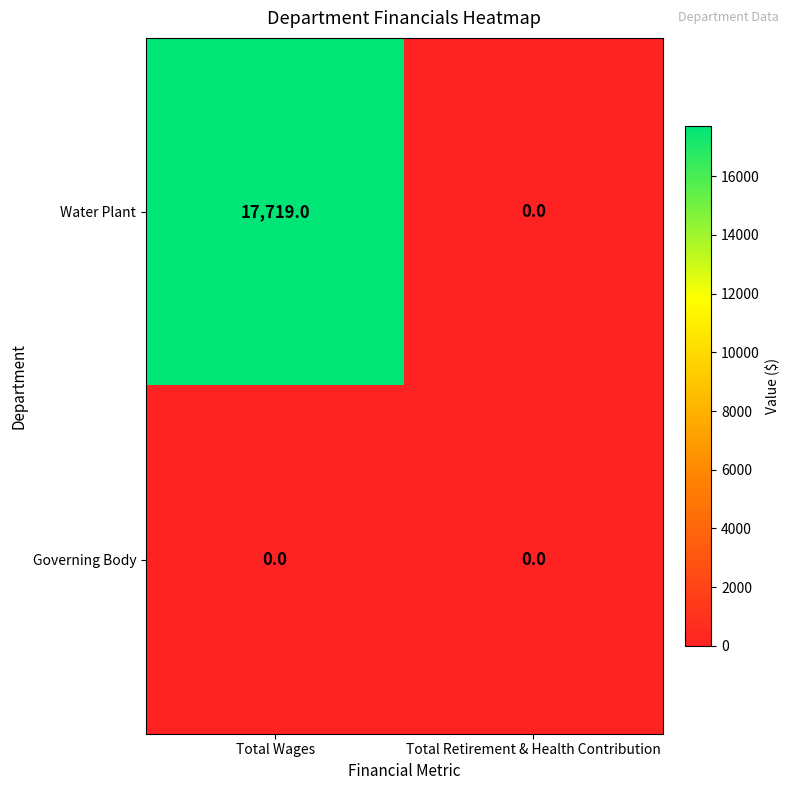

Reading right to left, what are all the values shown in this chart?

Water Plant: 0	17719
Governing Body: 0	0